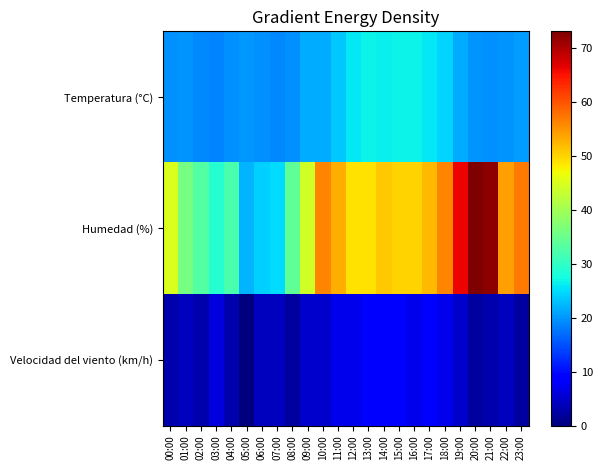

Which series has the largest total across all categories?

Humedad (%)